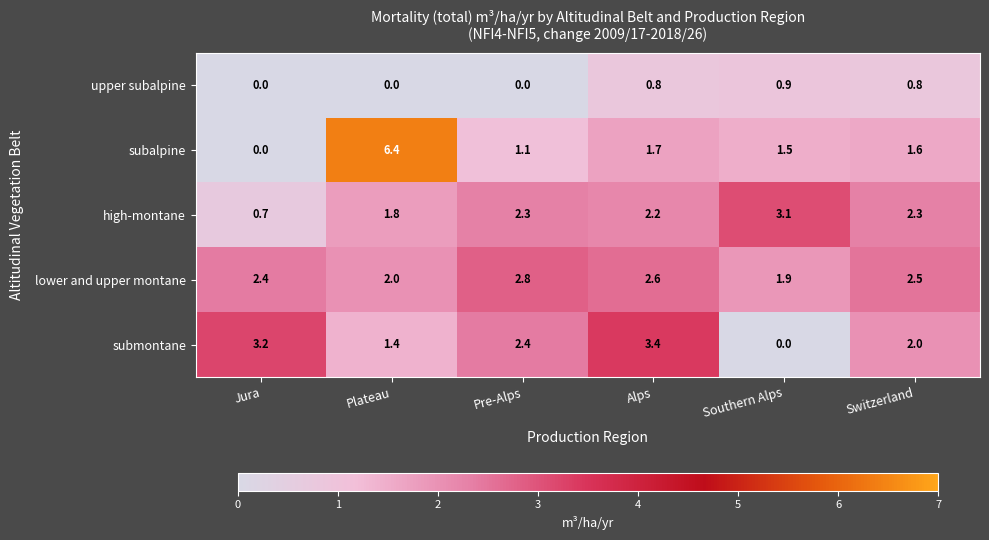

How many values in the high-montane series are below 2?

2